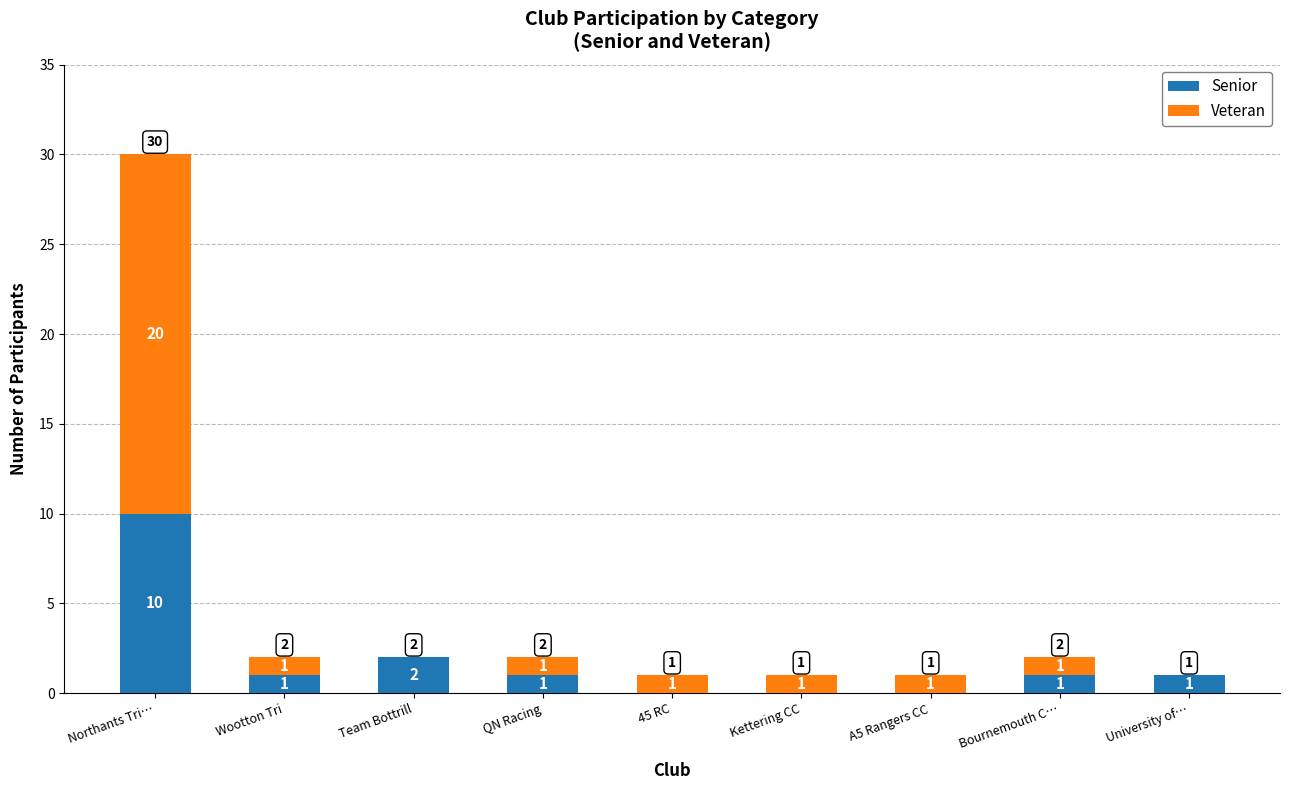

Where is Senior nearest to the value 5?

Team Bottrill